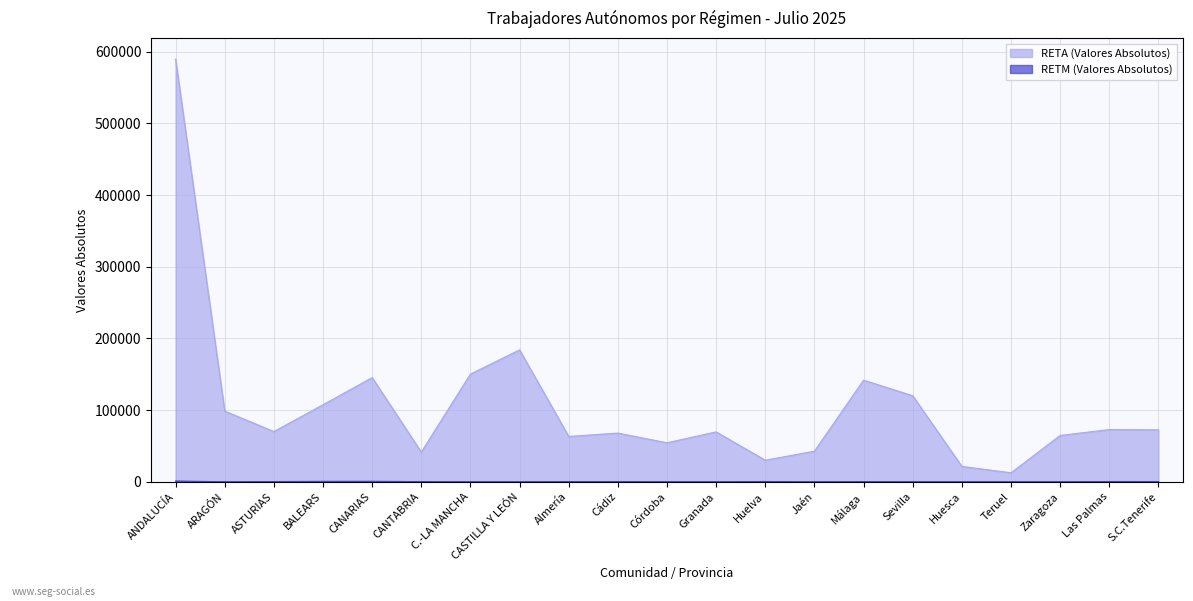

Which has a higher value, S.C.Tenerife or CANARIAS?

CANARIAS